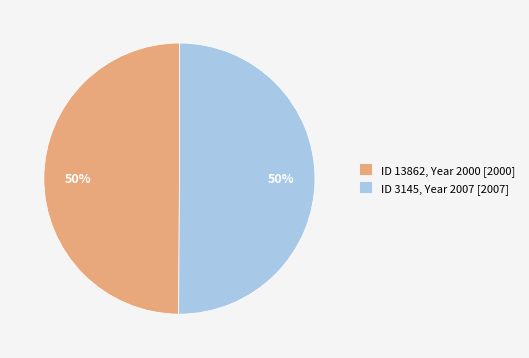

Is it true that ID 13862, Year 2000 [2000] is 45% of the pie?

False